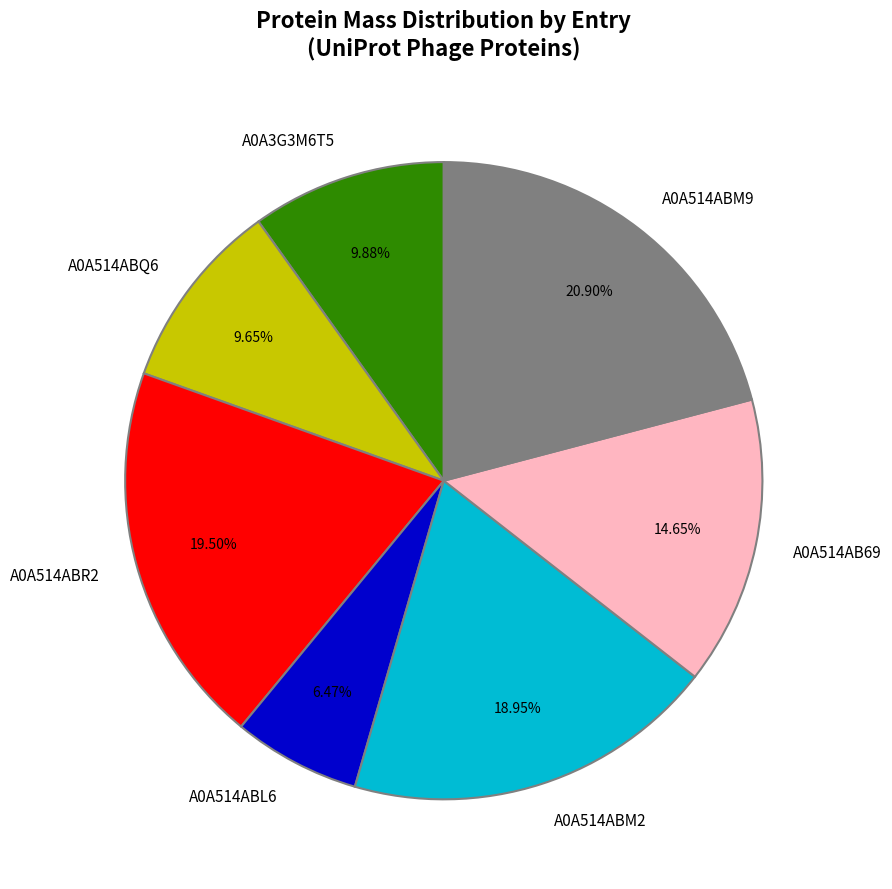

To the nearest percent, what is the average slice percentage?

14%